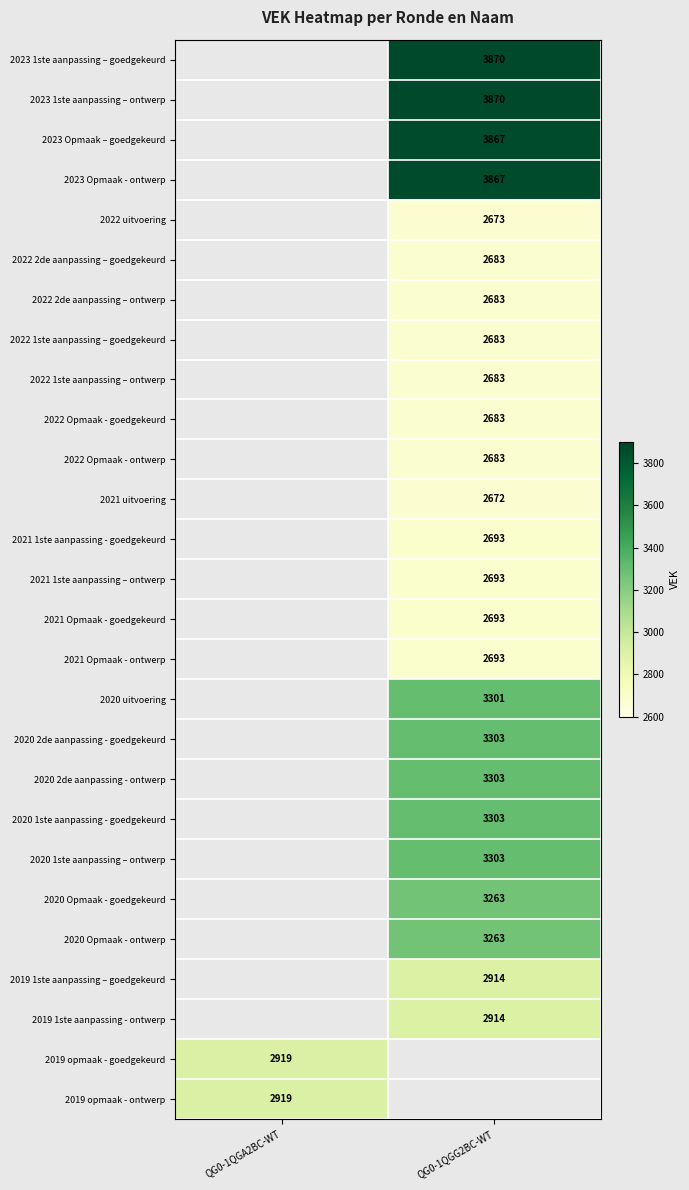

The value of 2022 2de aanpassing – ontwerp at QG0-1QGG2BC-WT is 2683. True or false?

True